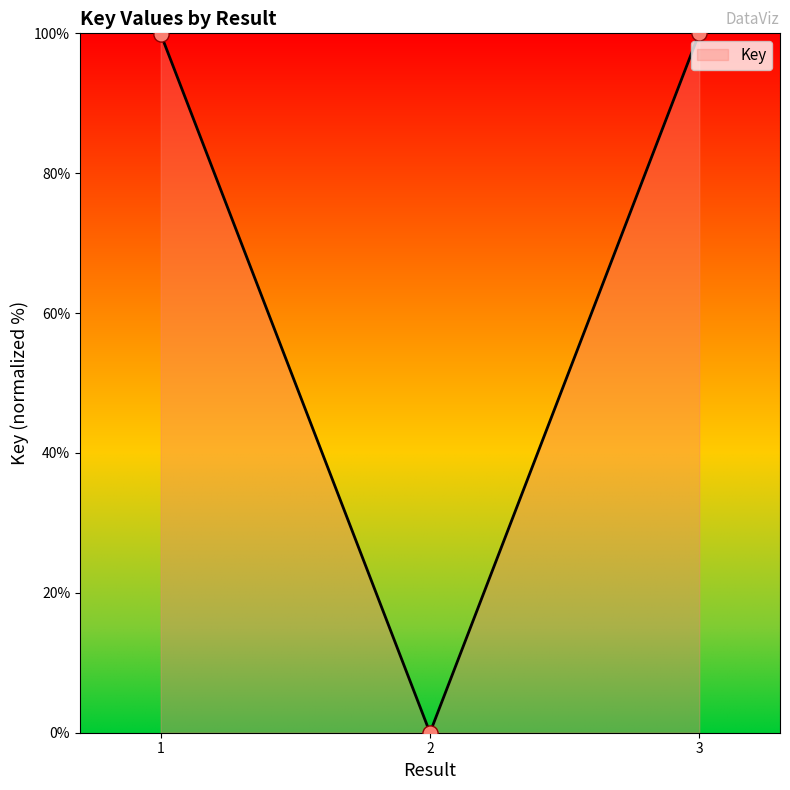

What is the ratio of the value at 3 to the value at 1?

1.0